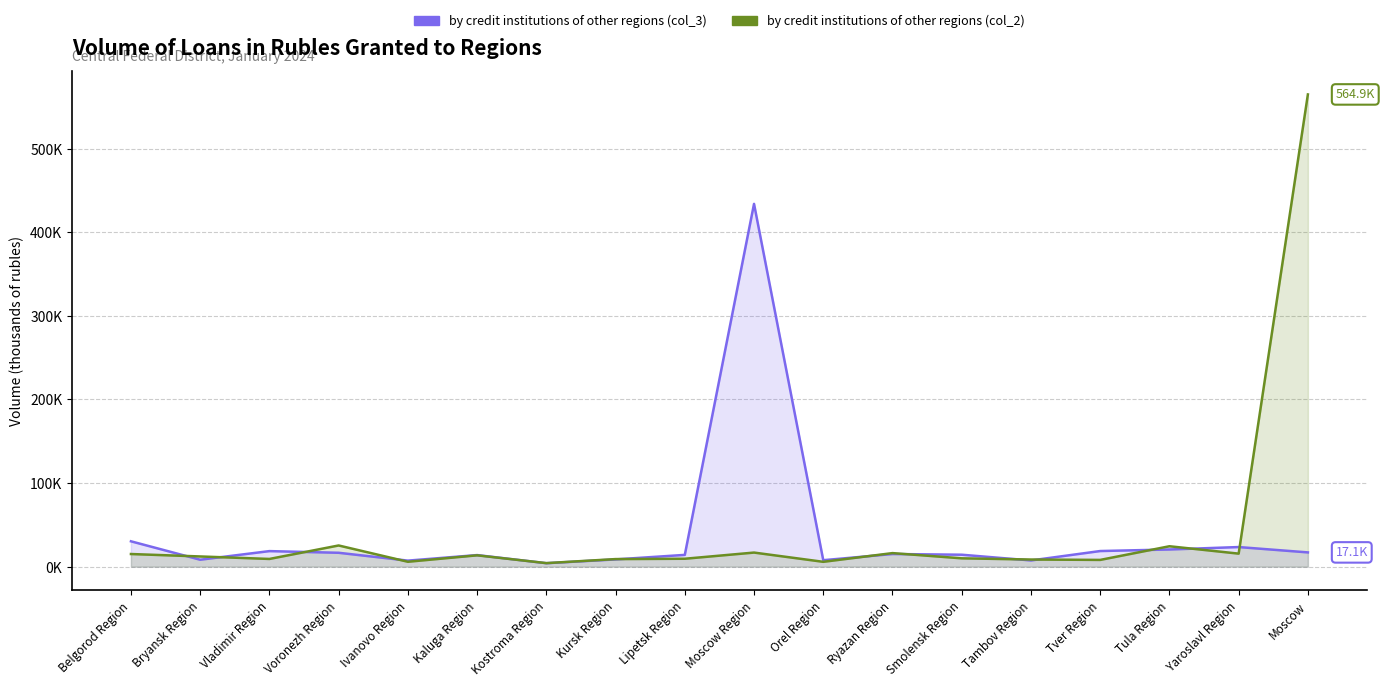

Which label corresponds to the largest value in the chart?

Moscow